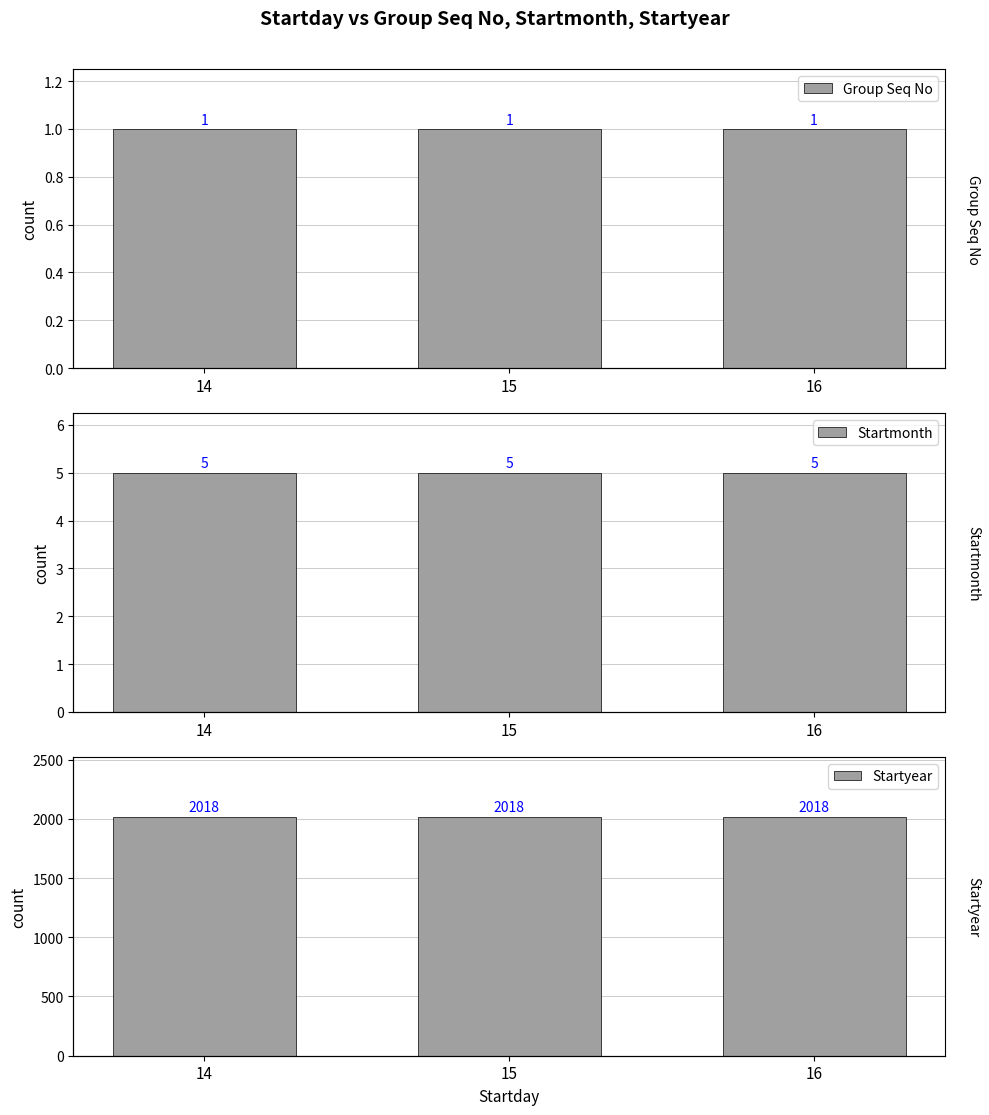

What is the spread (max minus min) of values at 14?

2017